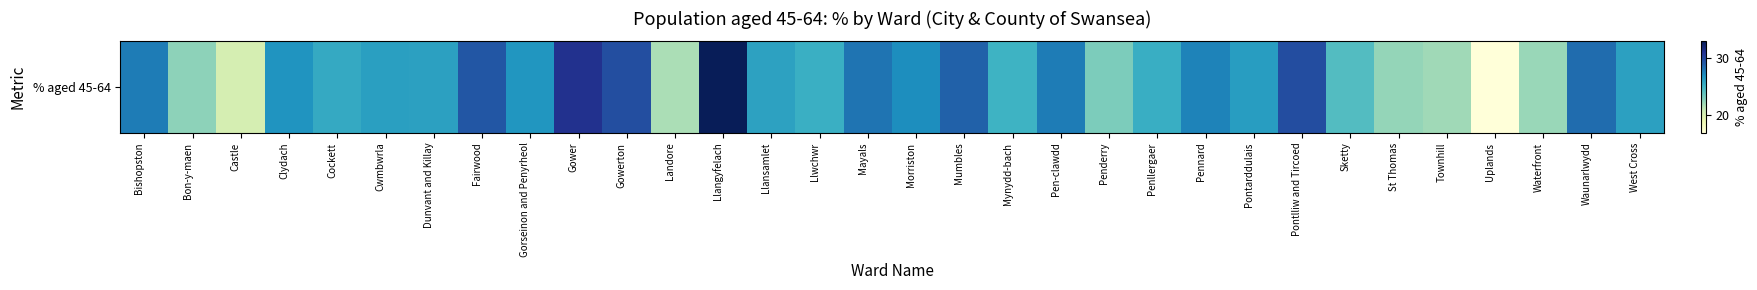

Which category has the highest value across all series?

Llangyfelach